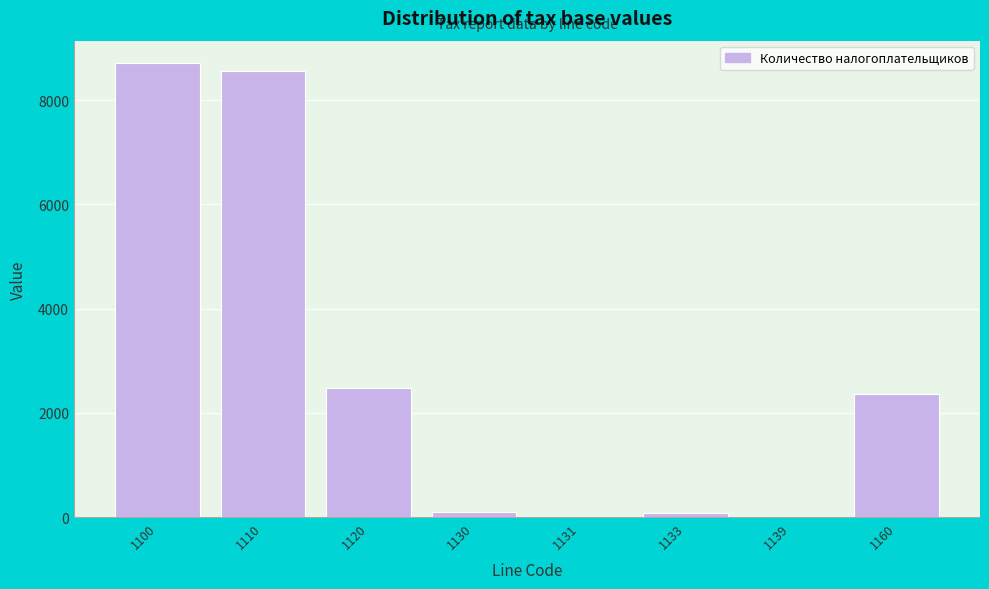

Where is the data nearest to the value 4357?

1120